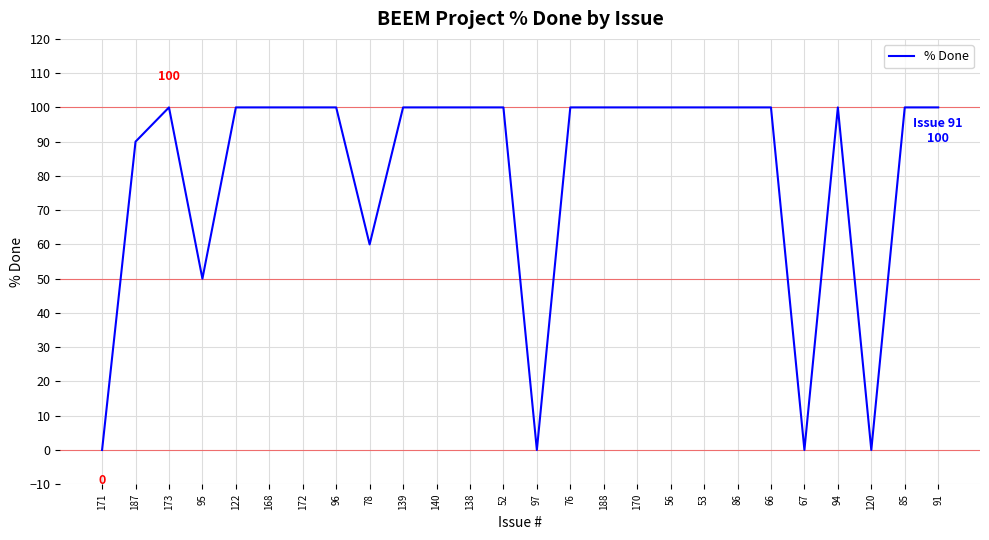

What position from the right is 171?

26